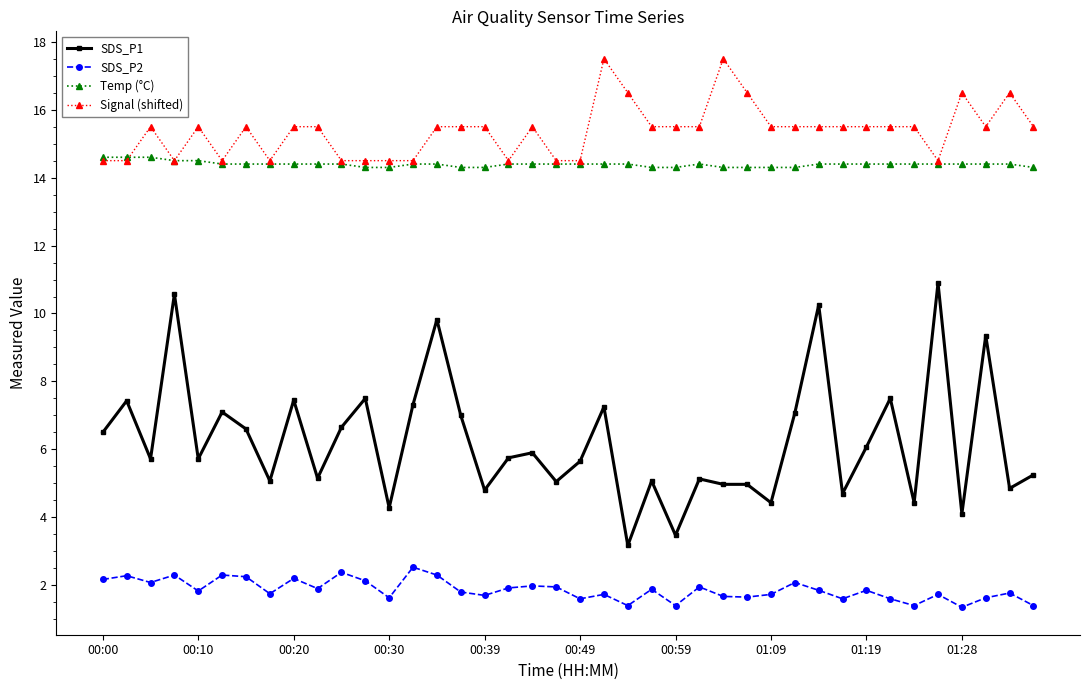

What is the highest value of the SDS_P1 series?

10.9